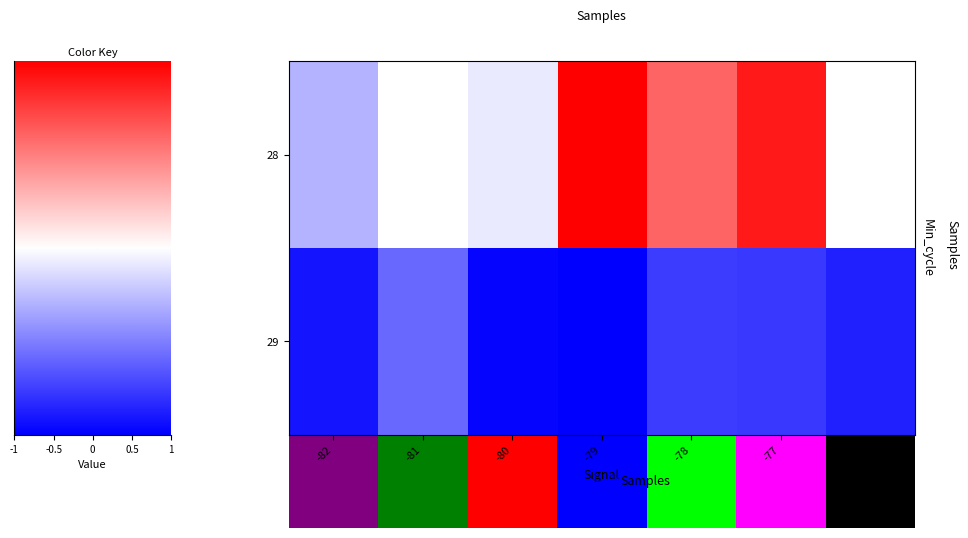

Is the value of row_0 at 1 greater than the value of row_1 at 1?

Yes